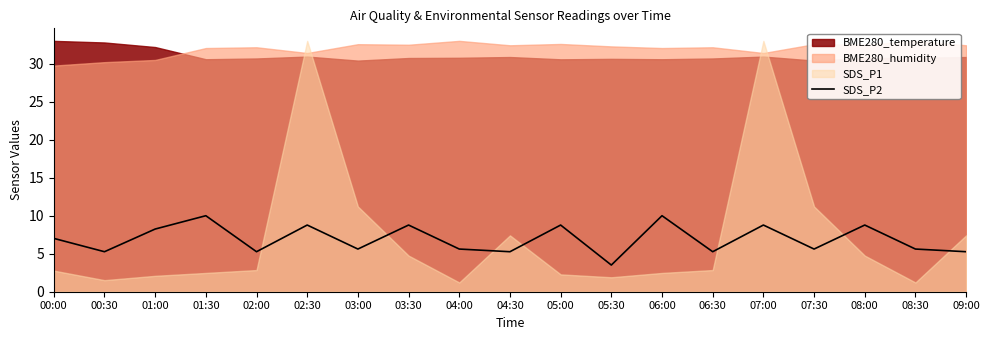

What is the difference between the maximum and minimum values?

6.5